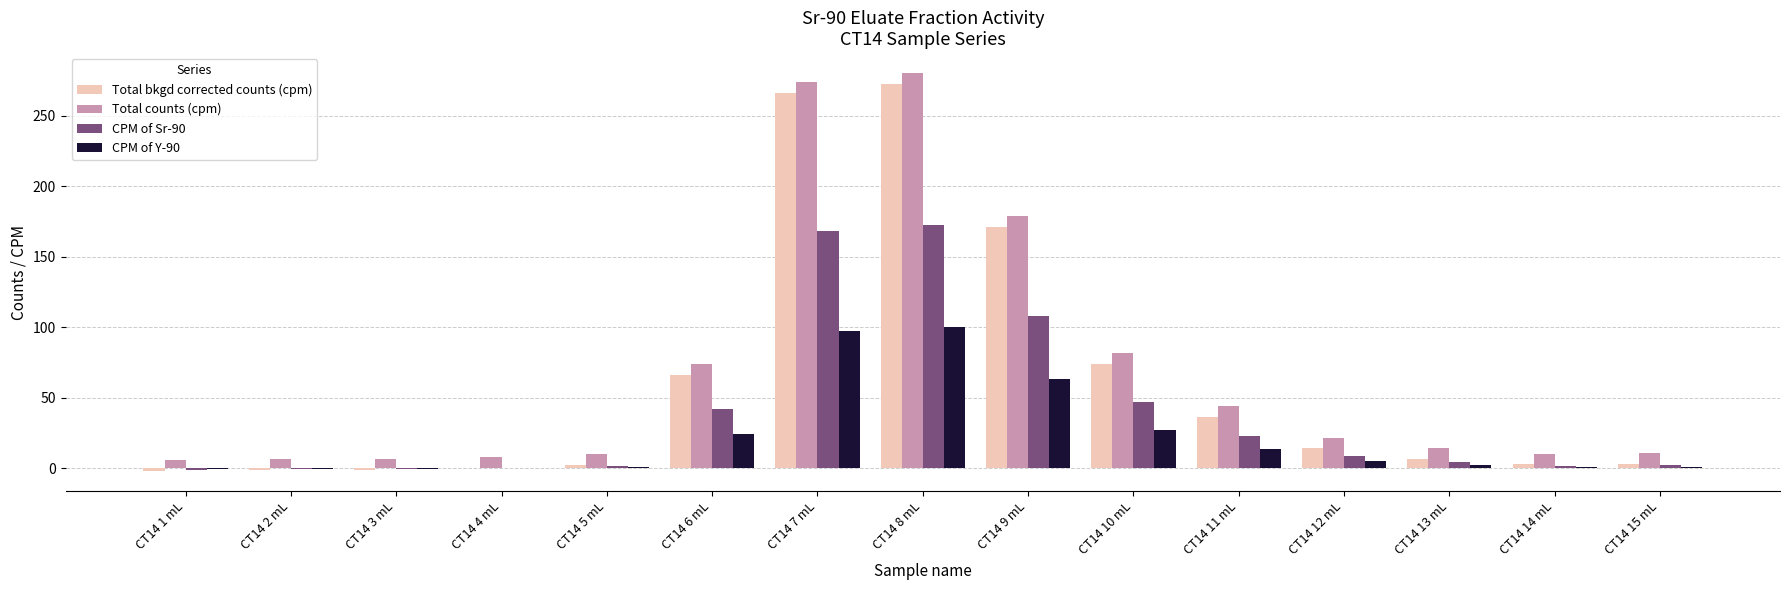

What is the highest value of the CPM of Y-90 series?

100.4